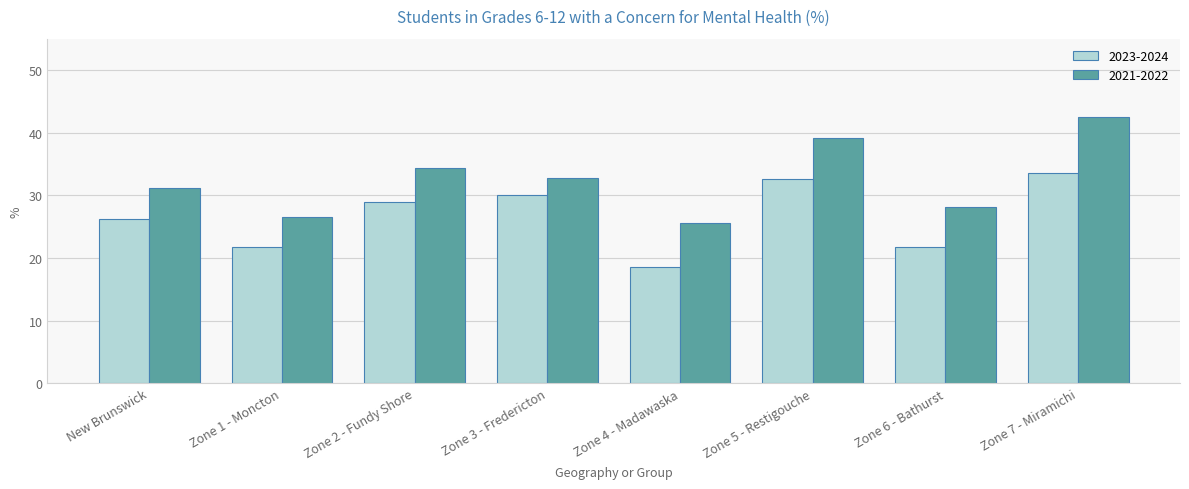

How many data points in 2021-2022 are above 32?

4